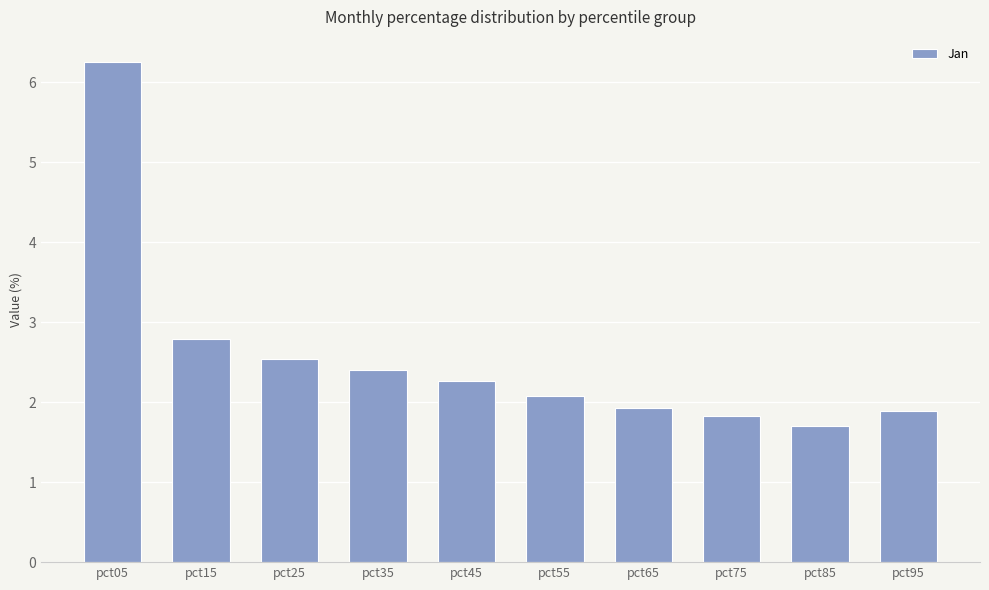

What is the average value?

2.6